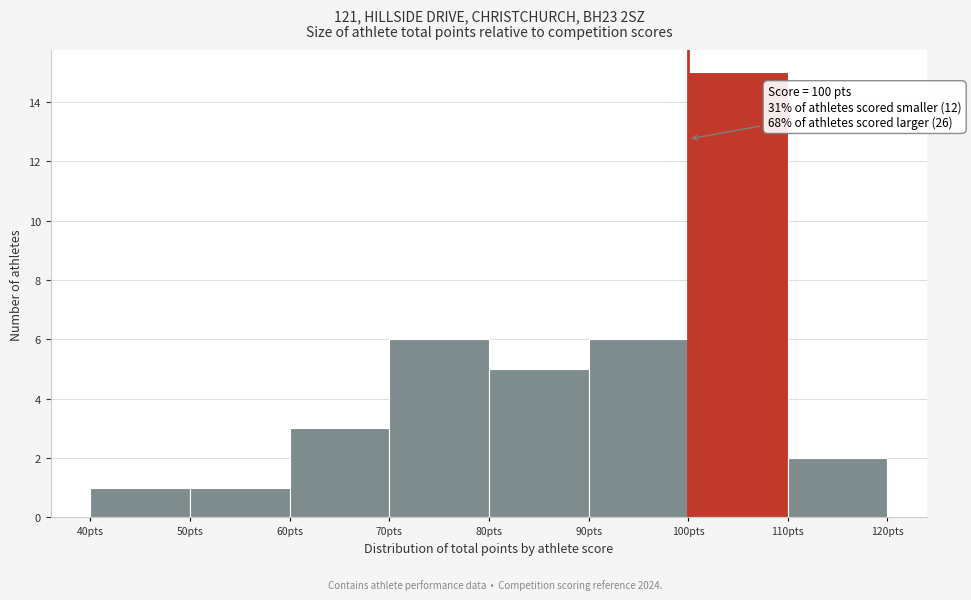

Which range on the x-axis has the tallest bar?

100 to 110